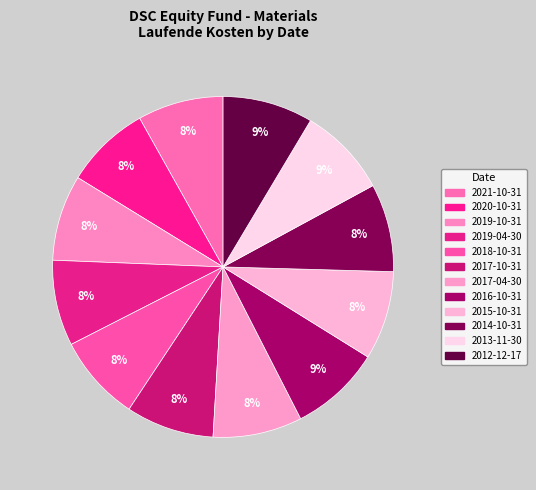

To the nearest percent, what is the average slice percentage?

8%